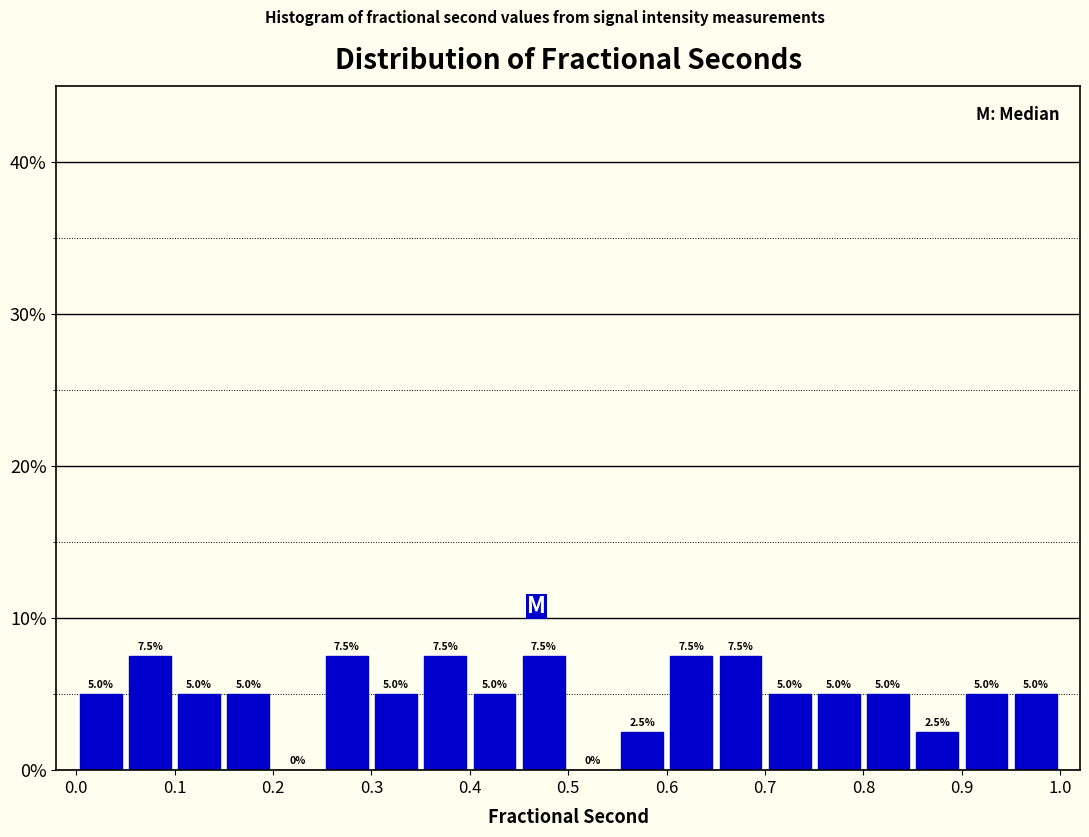

How tall is the bar that spans 0.85 to 0.90 on the x-axis?

2.5